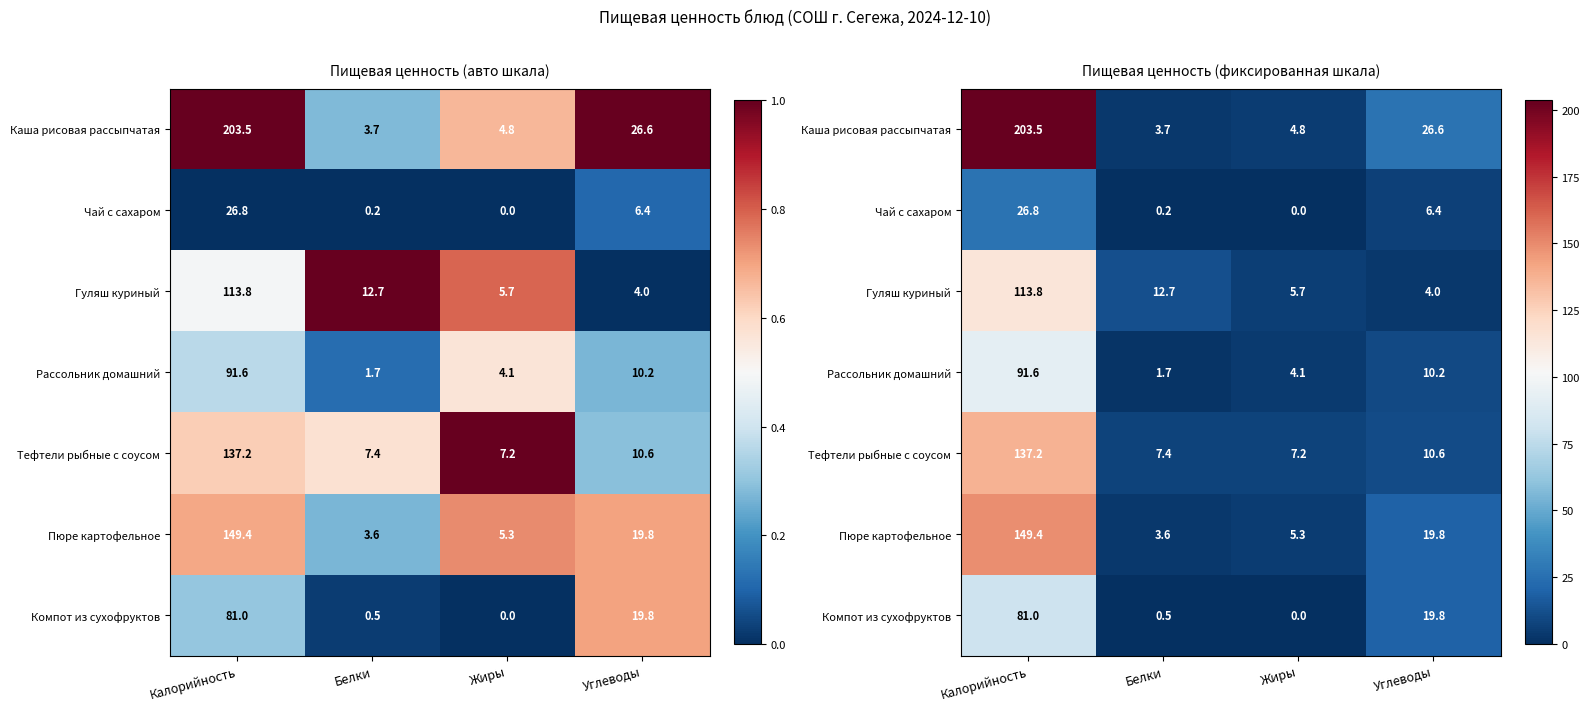

What is the difference between the maximum and second lowest values in the Каша рисовая рассыпчатая series?

198.7